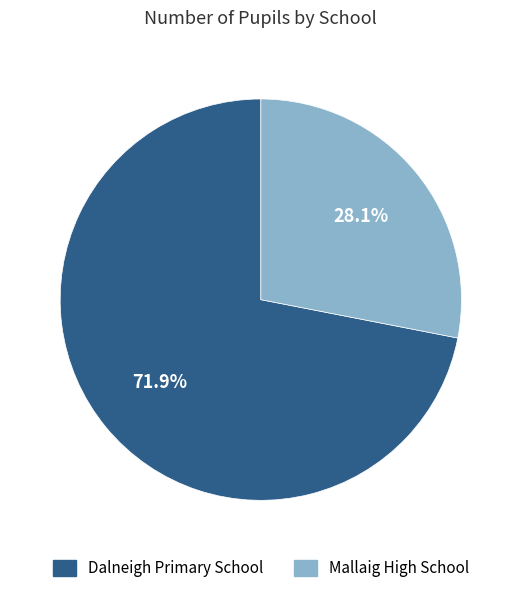

How much of the chart is everything except Mallaig High School?

71.9%